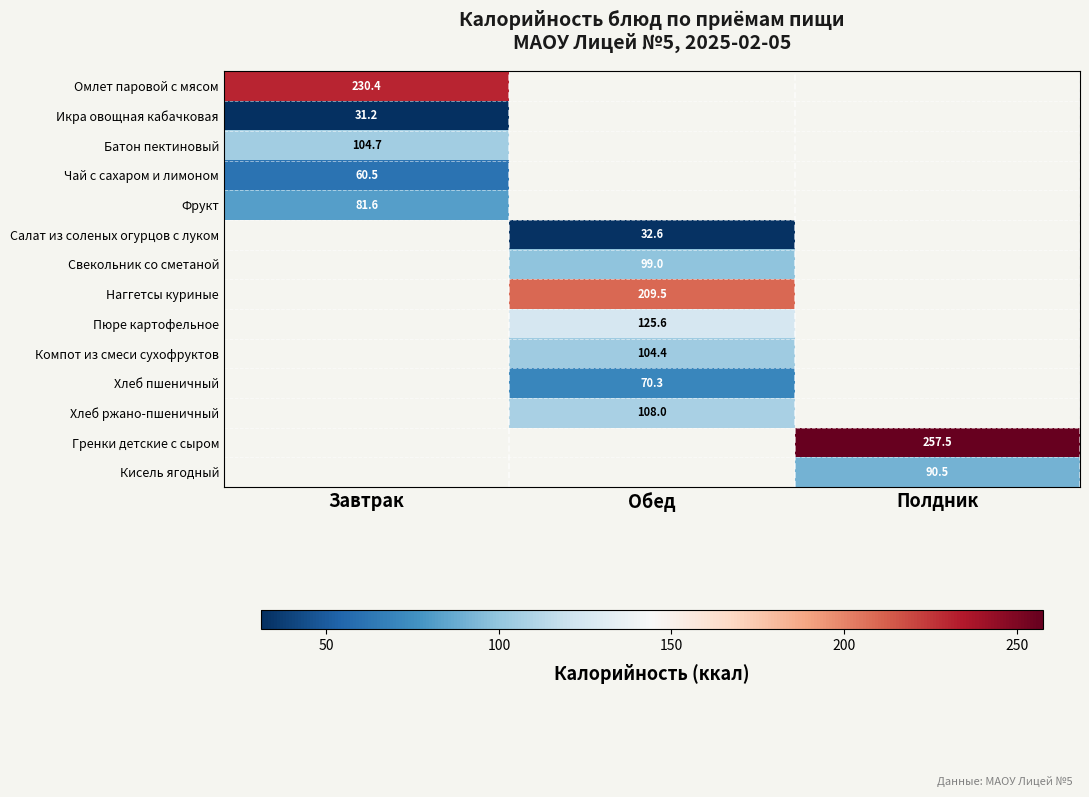

List the labels in order of Салат из соленых огурцов с луком value, smallest first.

Завтрак, Обед, Полдник